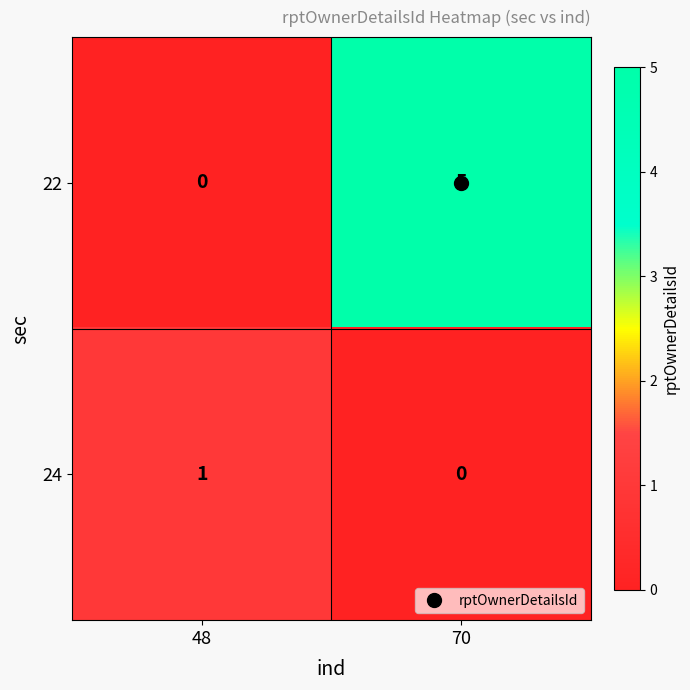

What is the sum of the 22 values at 48 and 70?

5